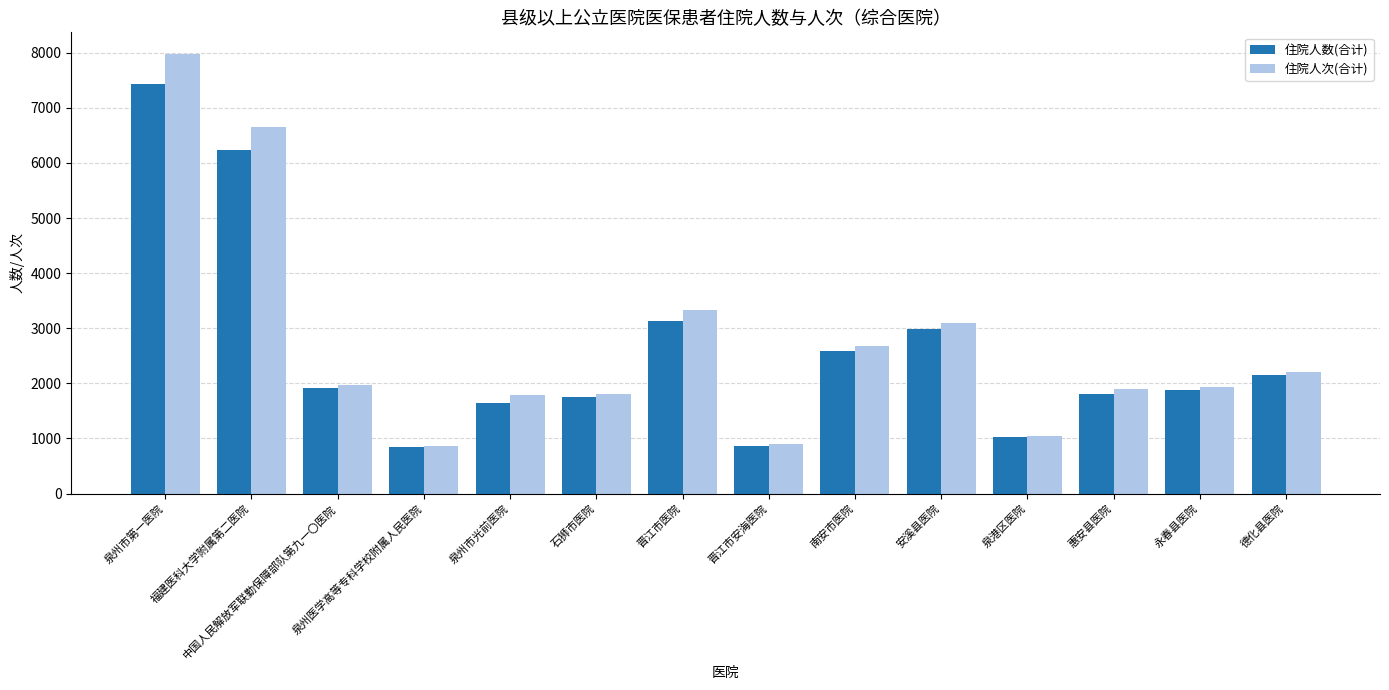

What is the total value across all series at 泉港区医院?

2060